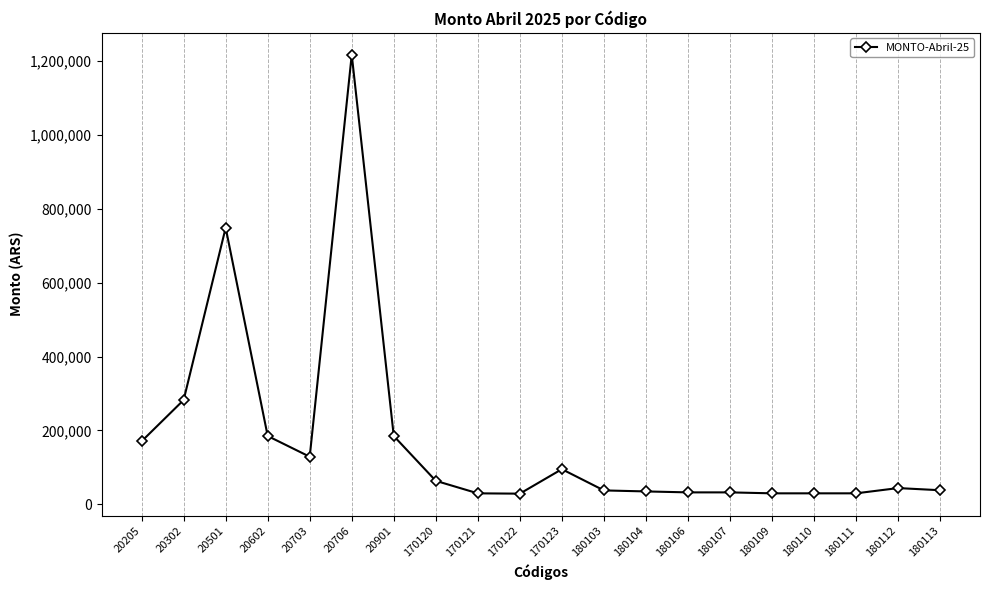

At which category does the data reach its first local valley?

20703